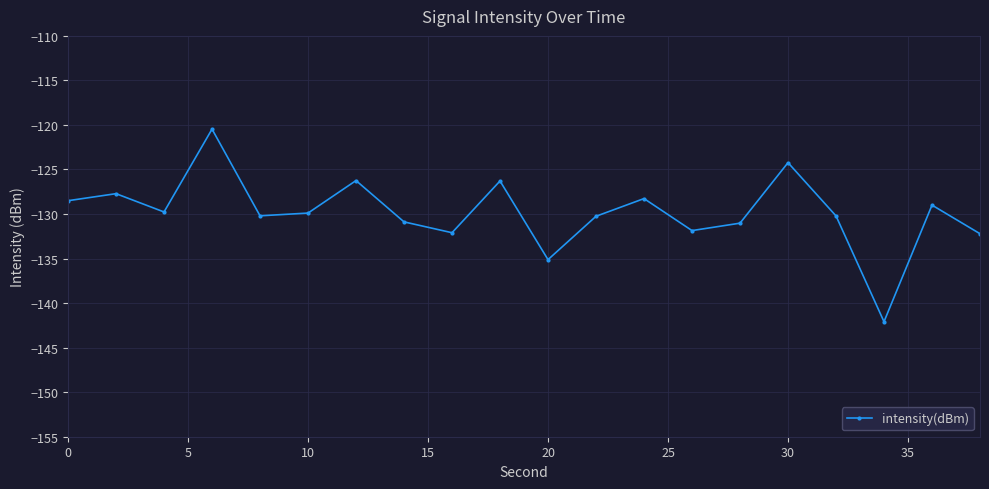

What is the value of the 14th point from the left?

-131.9